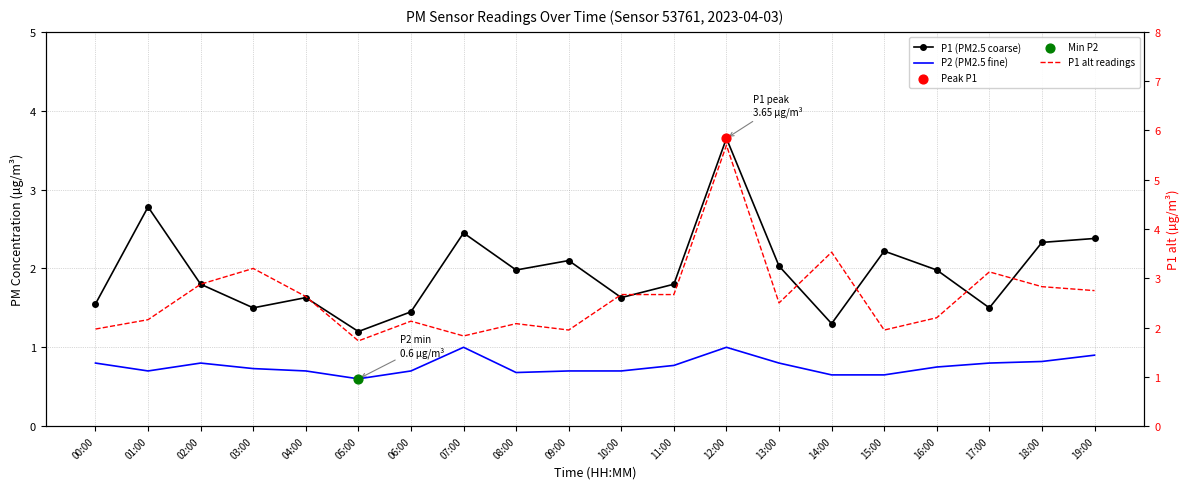

What is the total value across all series at 05:00?

3.5